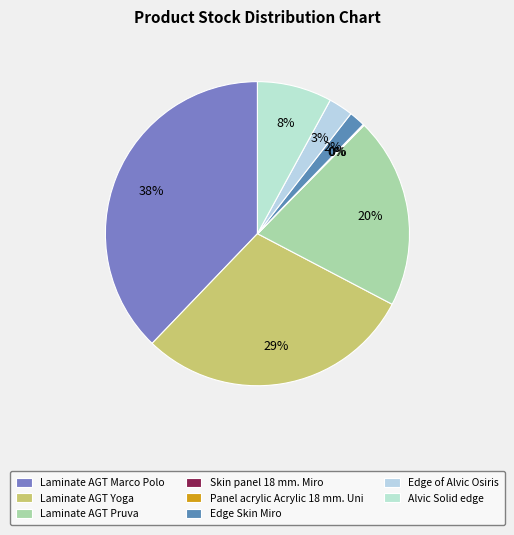

The Panel acrylic Acrylic 18 mm. Uni slice represents 7% of the pie. True or false?

False